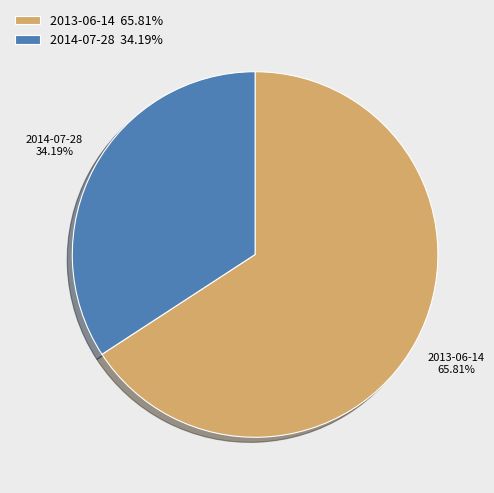

The 2013-06-14 slice represents 66% of the pie. True or false?

True